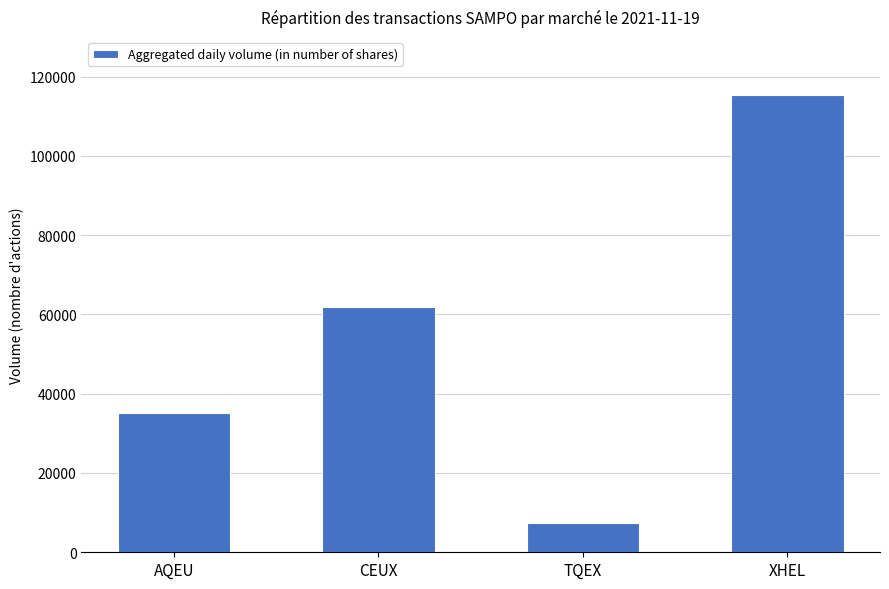

List the labels in order of value, largest first.

XHEL, CEUX, AQEU, TQEX